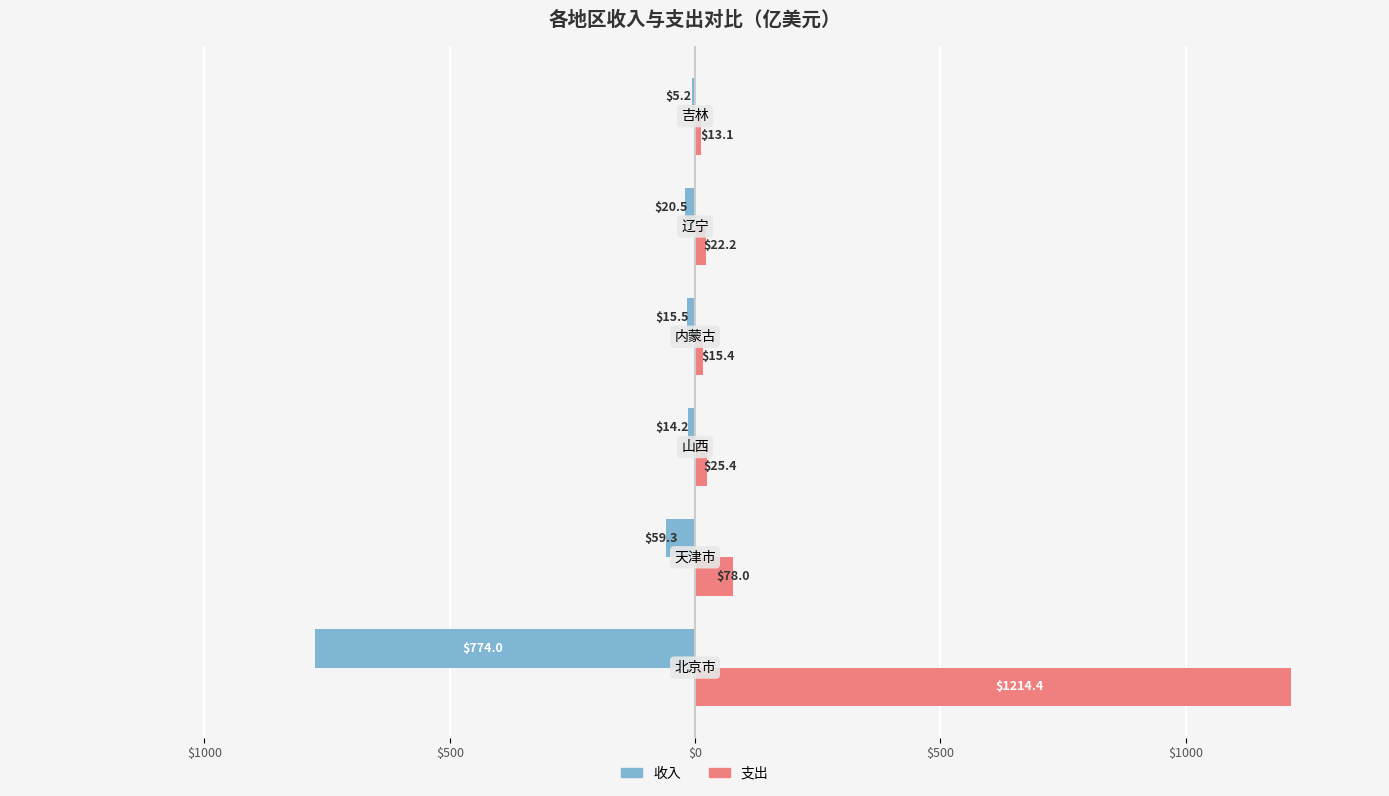

What are all the series names shown in the legend?

收入, 支出